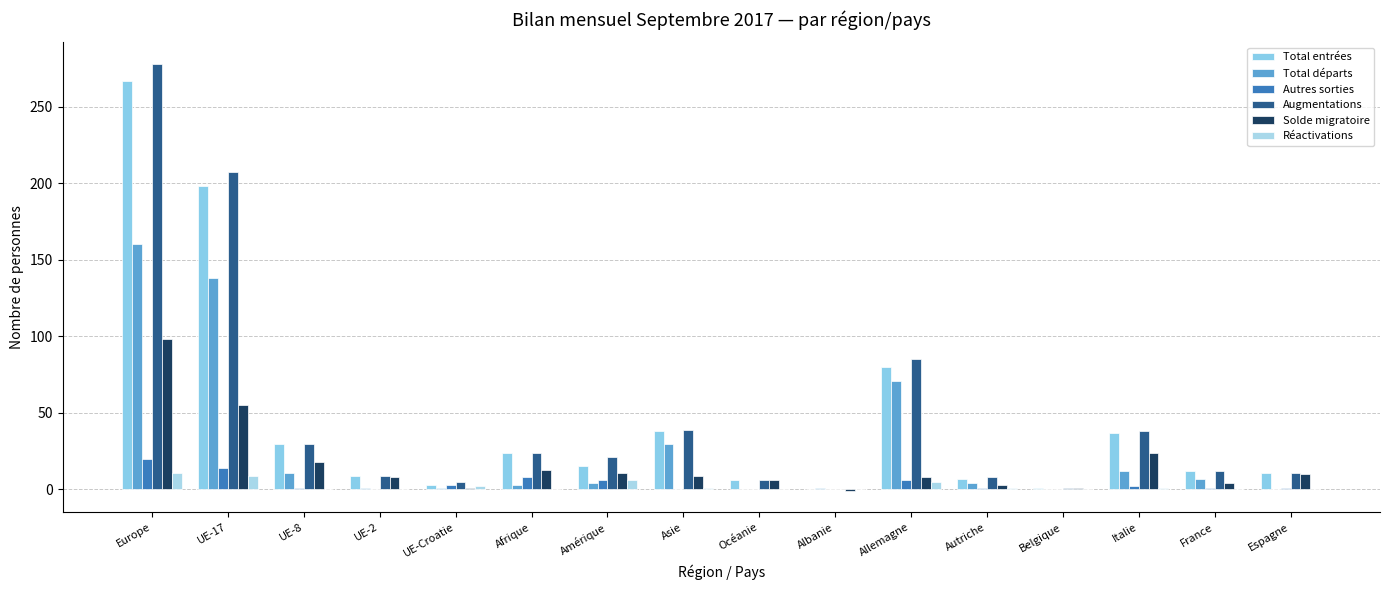

What are all the series names shown in the legend?

Total entrées, Total départs, Autres sorties, Augmentations, Solde migratoire, Réactivations